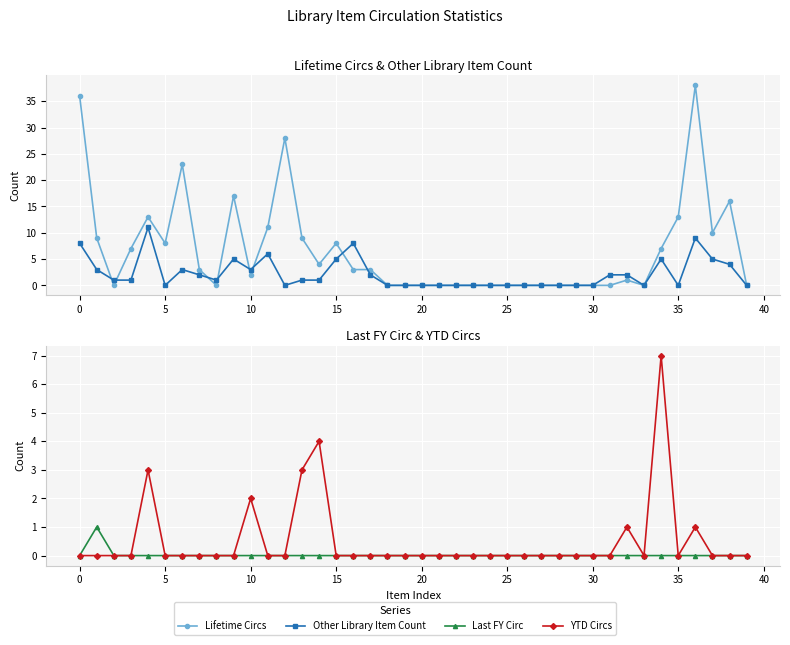

Is it true that YTD Circs equals 0 at 28?

True